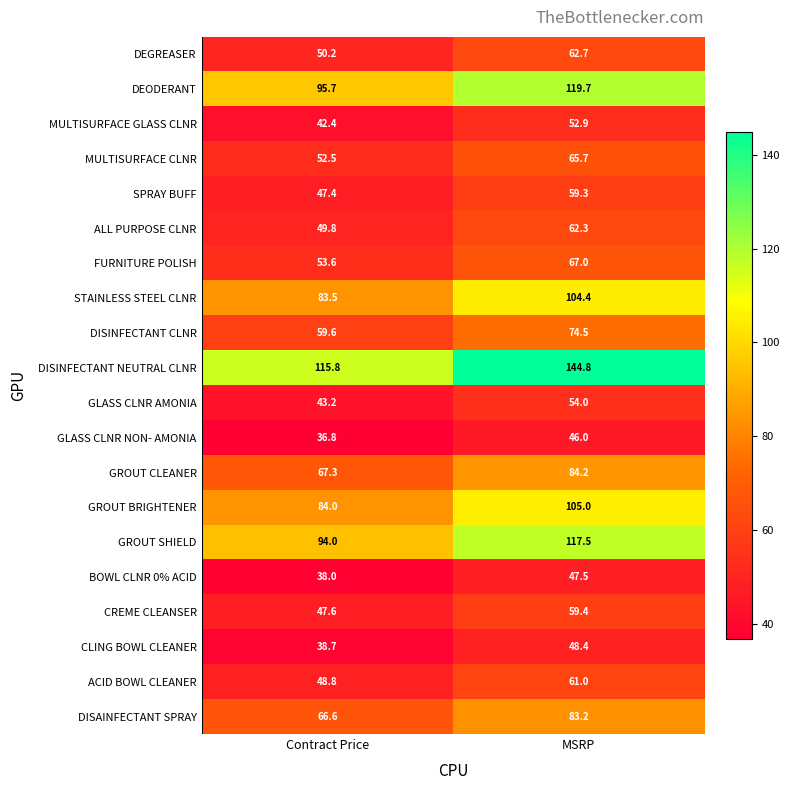

What is the average value of the DEGREASER series?

56.5